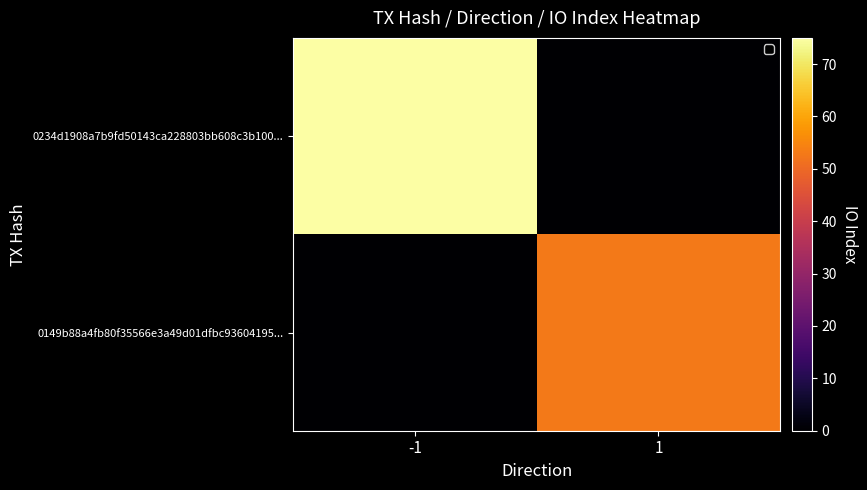

Which label corresponds to the smallest value in the chart?

1